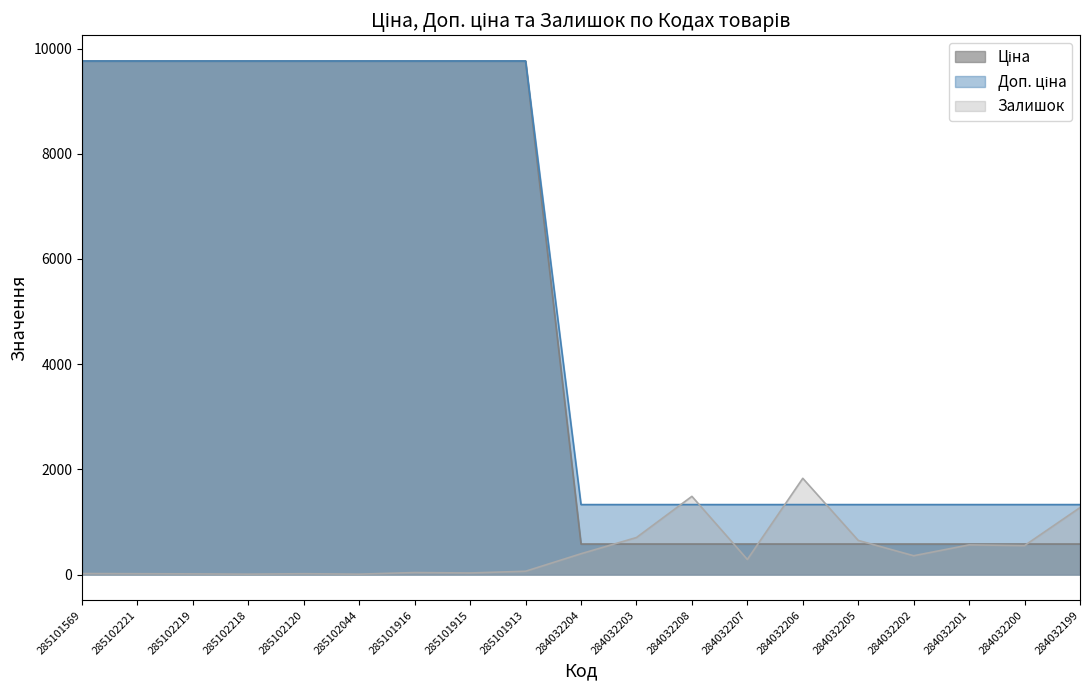

What is the lowest value of the Ціна series?

580.4